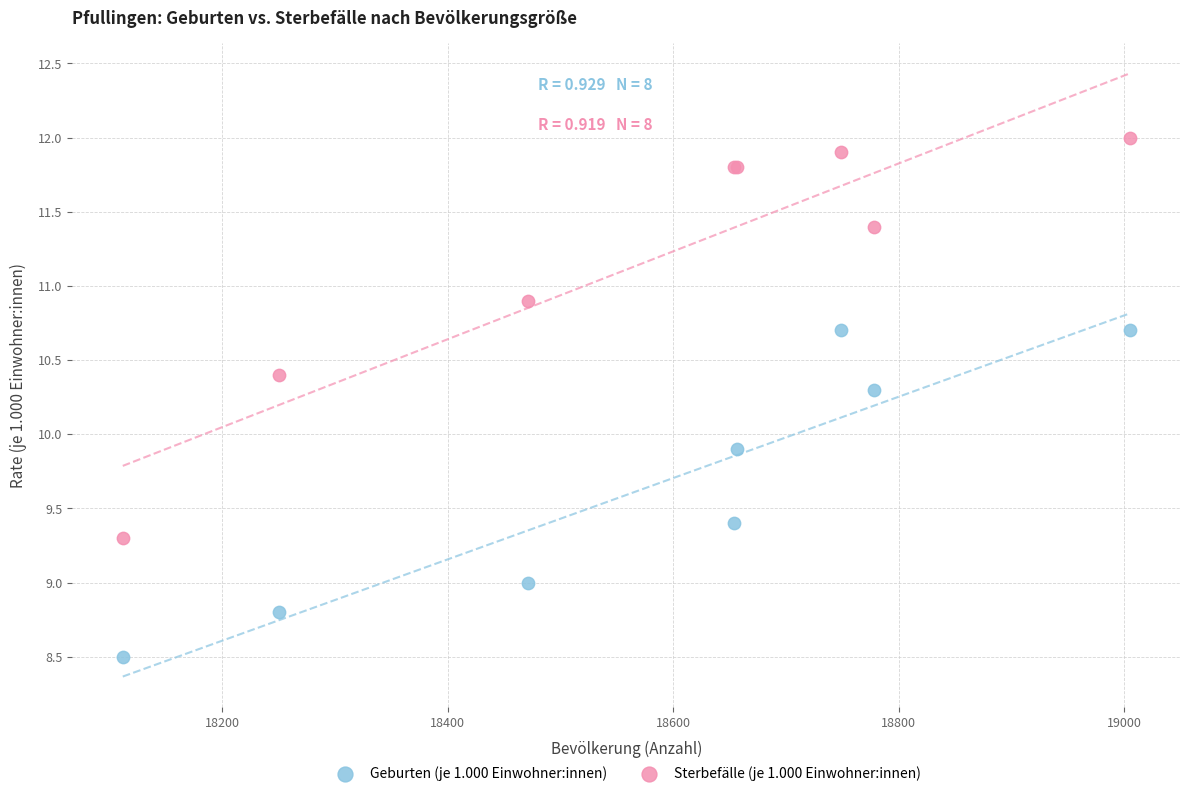

Which series reaches the maximum Y coordinate?

Sterbefälle (je 1.000 Einwohner:innen)